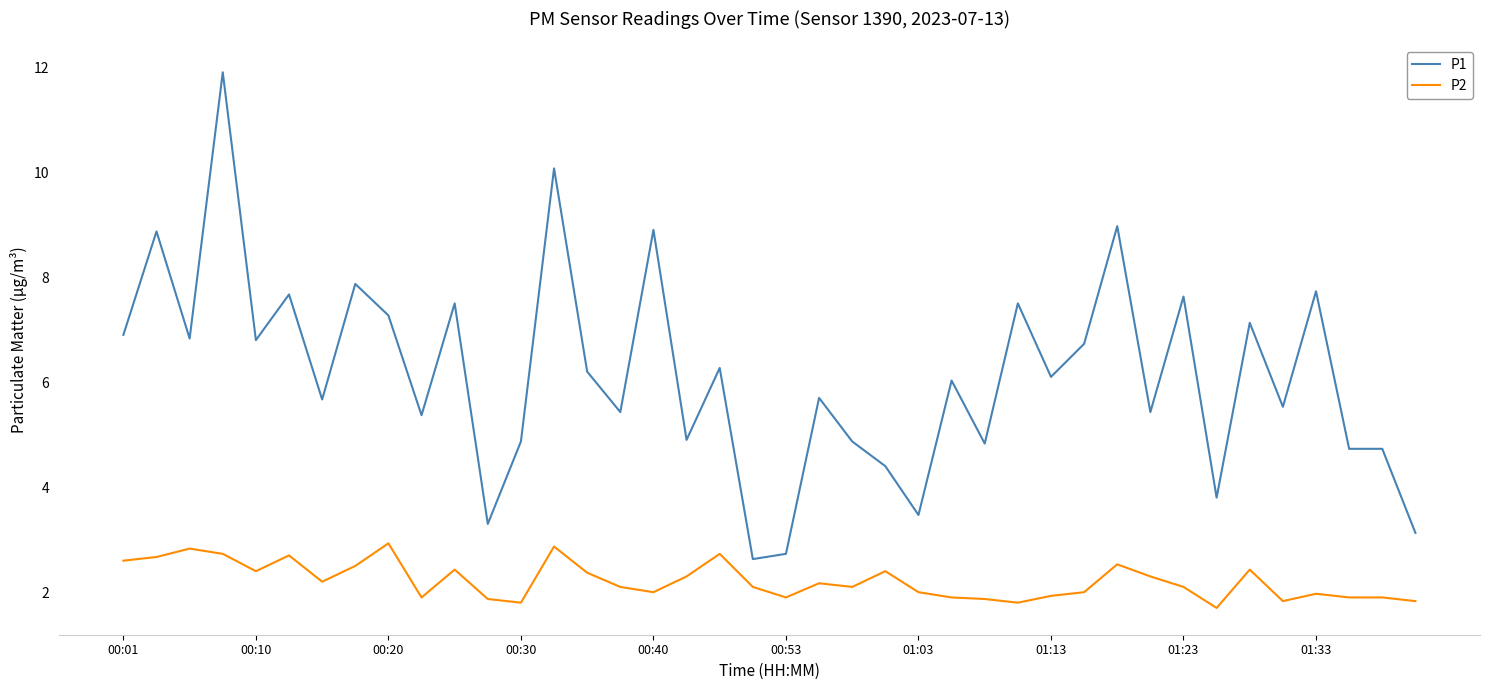

Which series has the widest spread of values?

P1